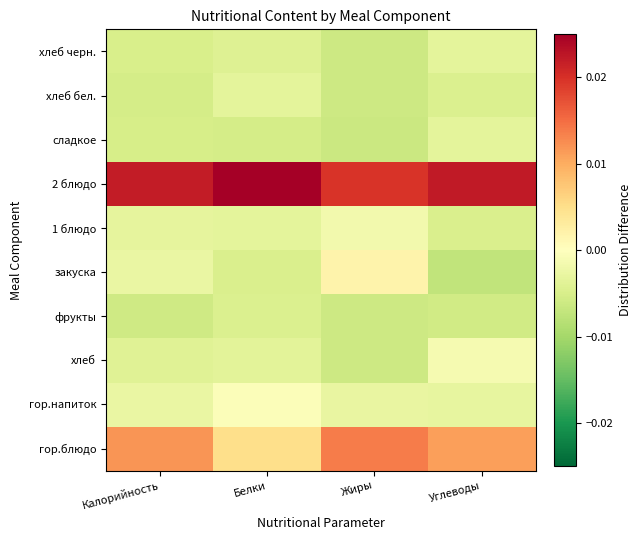

Which has a higher value, Калорийность or Жиры?

Жиры